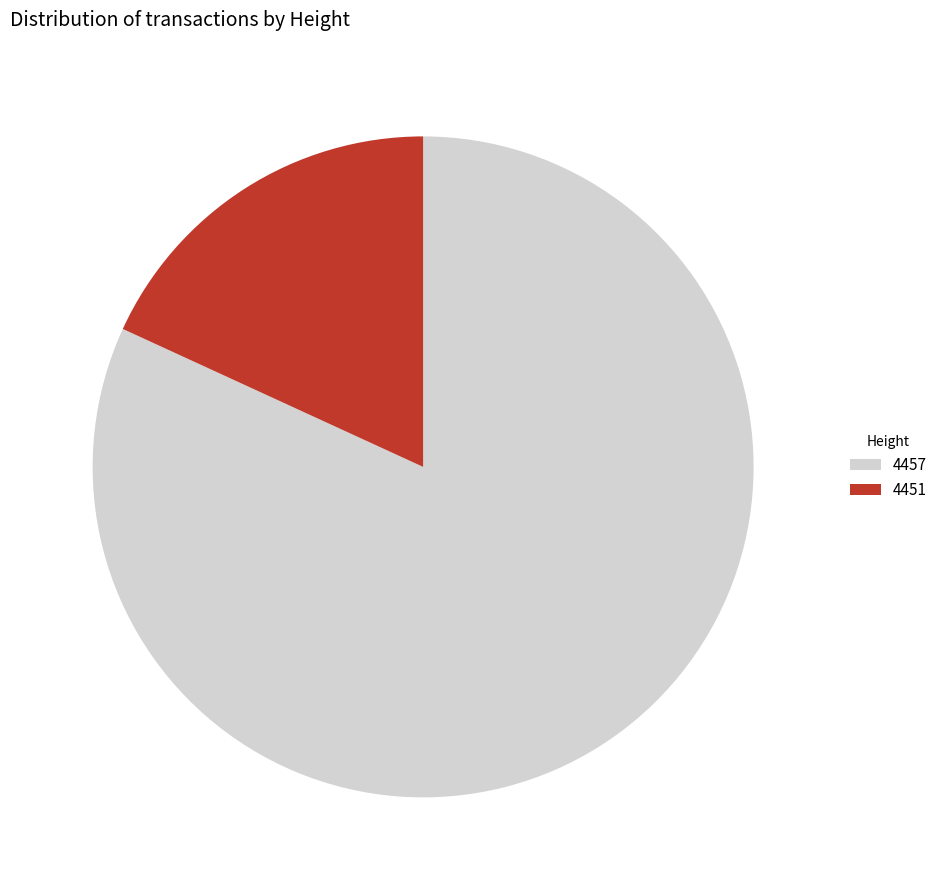

Do 4457 and 4451 together represent more than half of the pie?

Yes